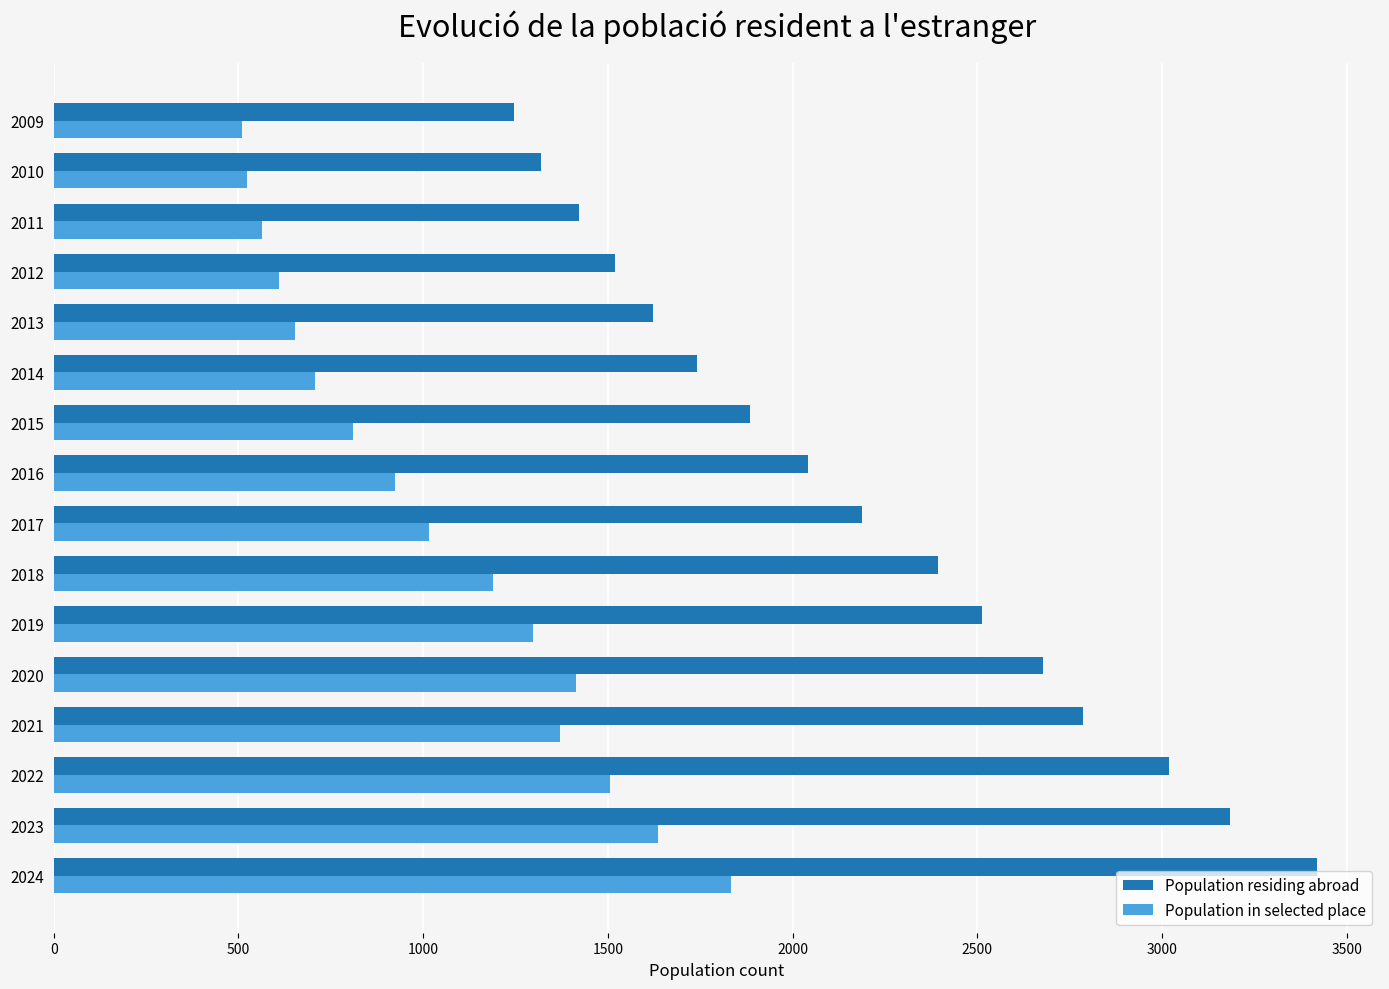

What is the difference between the maximum and minimum values in the Population residing abroad series?

2173